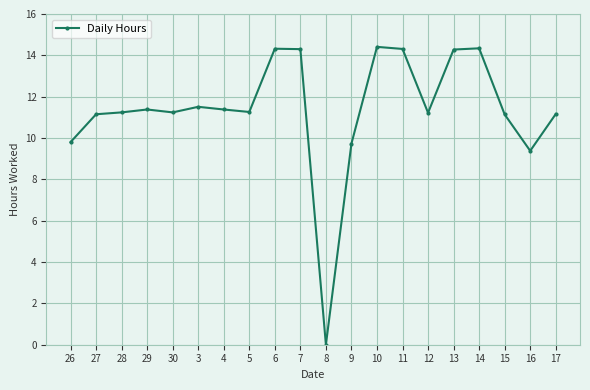

What is the change in value from 4 to 17?

-0.2